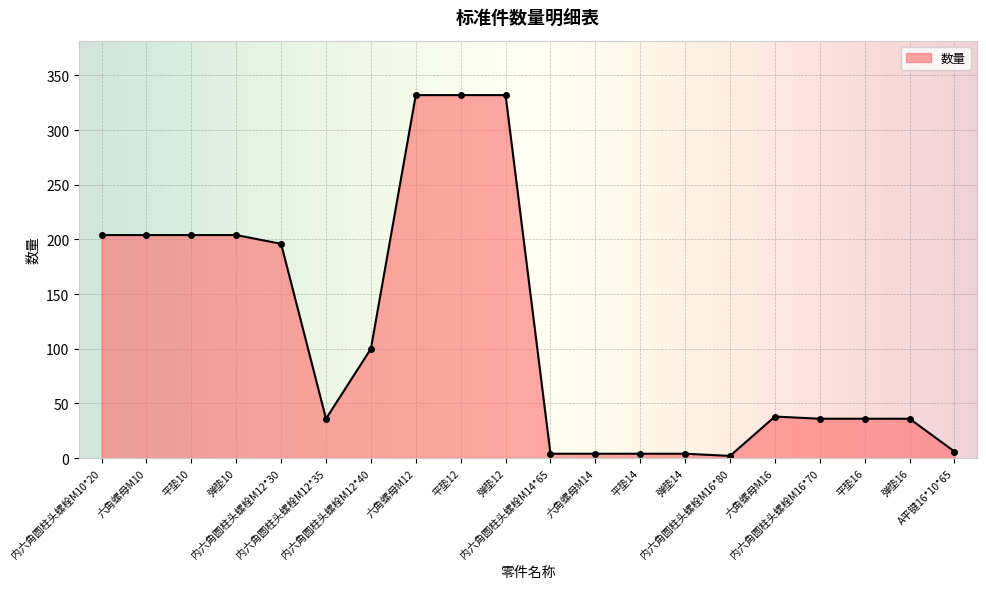

What is the minimum value shown in the chart?

2